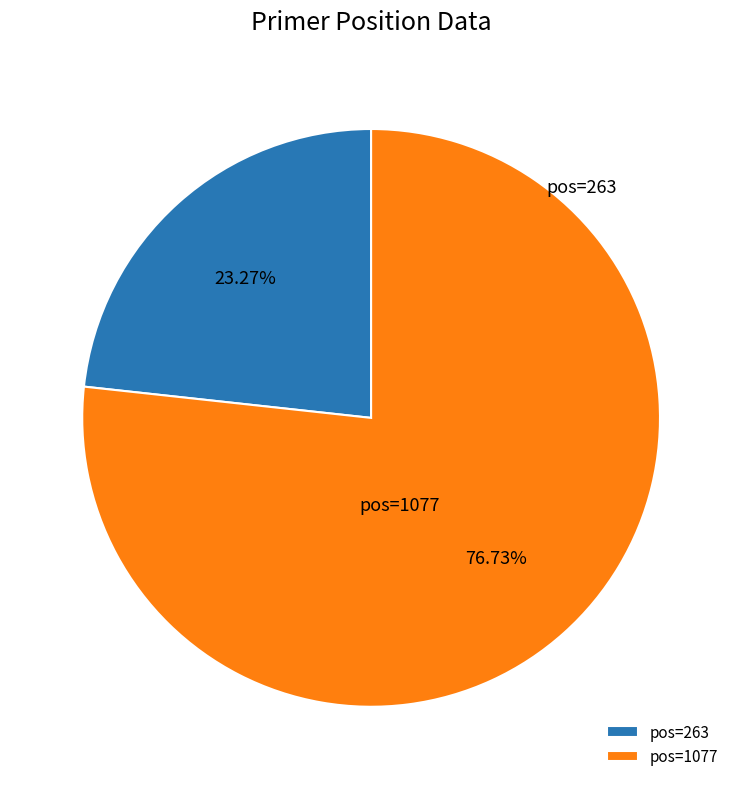

Approximately how many times larger is the value at pos=1077 compared to pos=263?

3.3